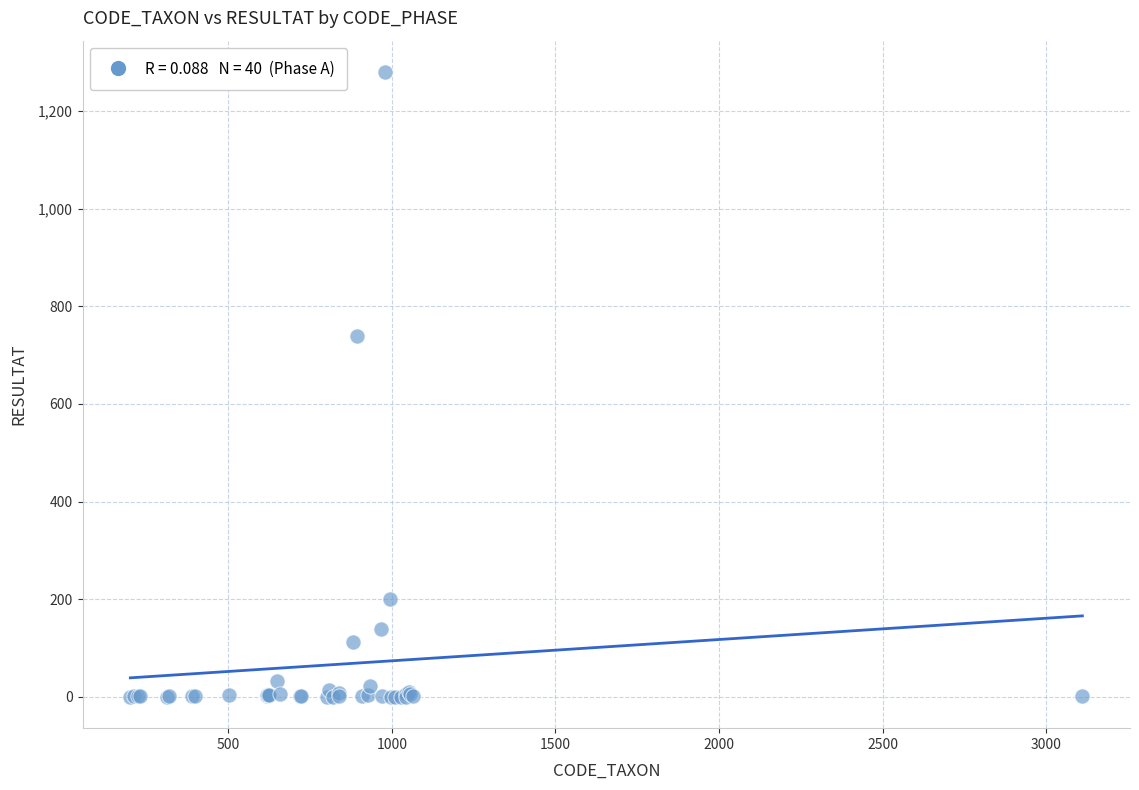

What Y value in the scatter plot is closest to 640?

739